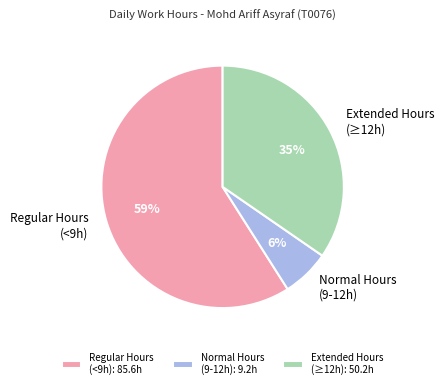

To the nearest percent, what is the difference between the largest and smallest slice percentages?

53%